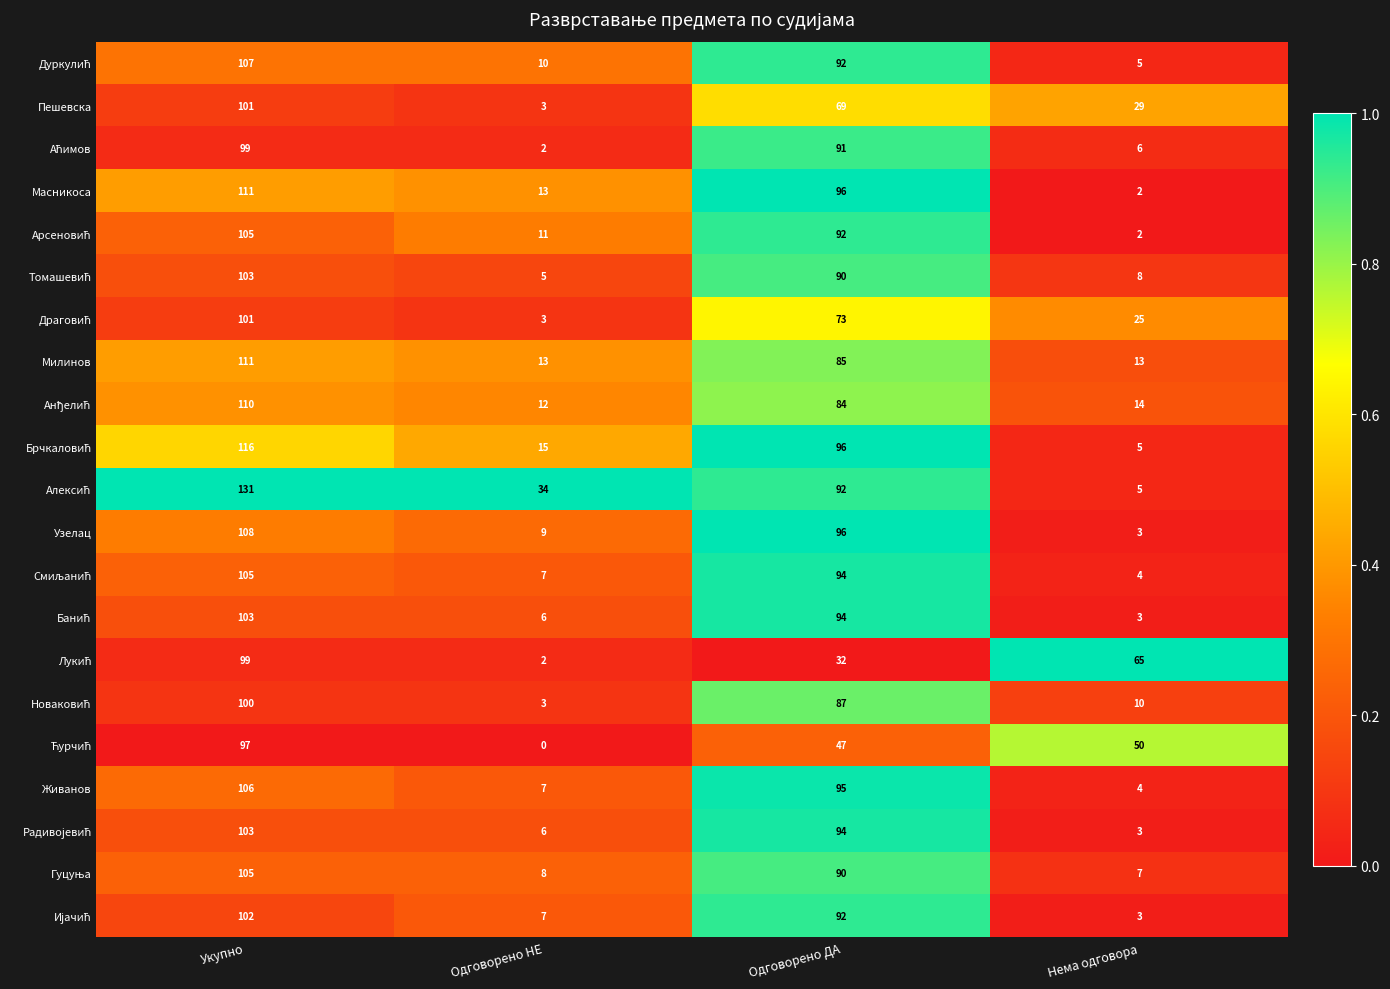

What is the sum of the Милинов values at Укупно and Нема одговора?

124